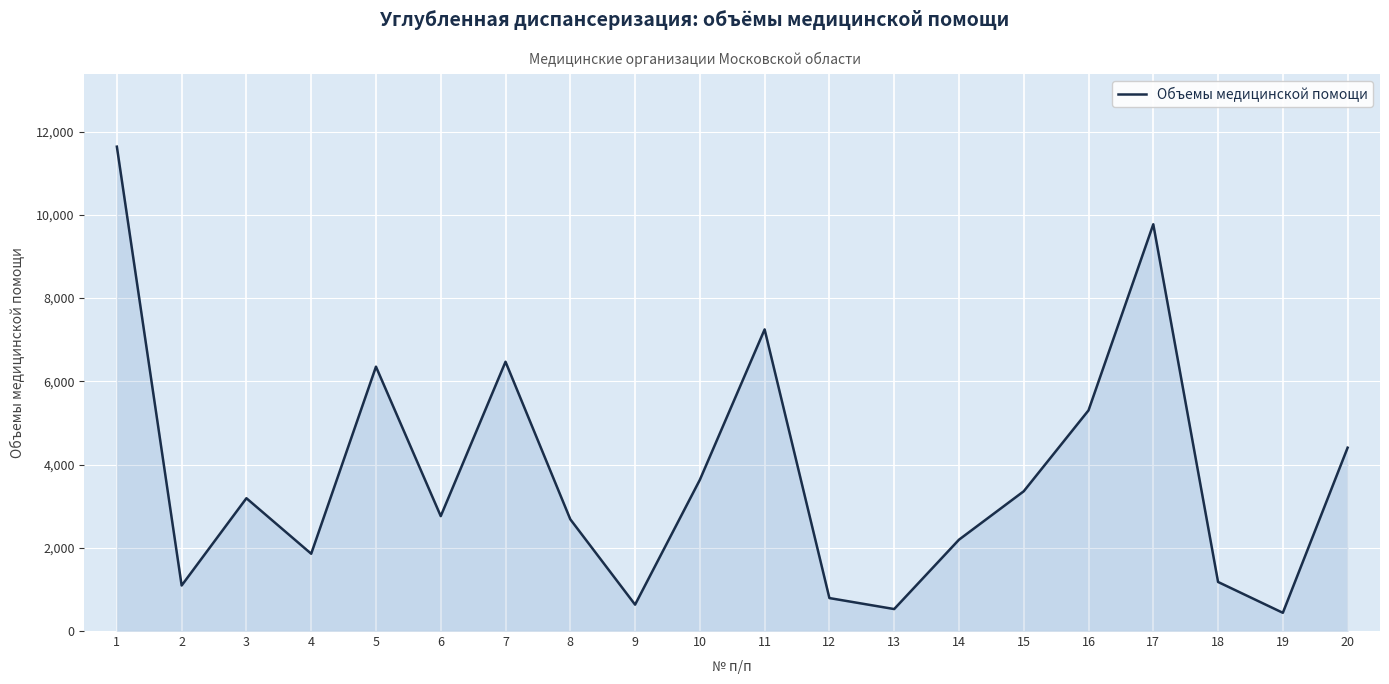

Reading left to right, what are all the values shown in this chart?

1=11638	2=1094	3=3191	4=1857	5=6352	6=2761	7=6470	8=2685	9=634	10=3633	11=7247	12=792	13=528	14=2194	15=3358	16=5302	17=9773	18=1179	19=438	20=4405